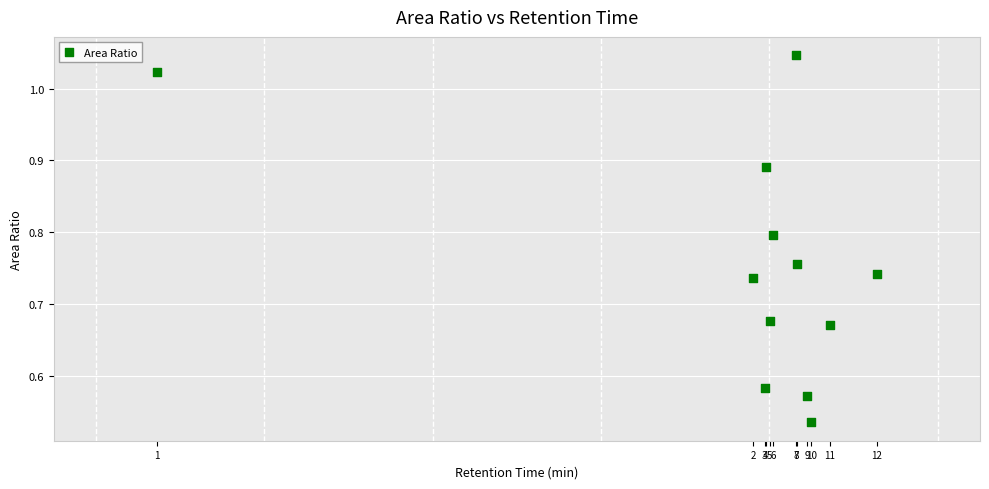

How many points are shown in the scatter plot?

12